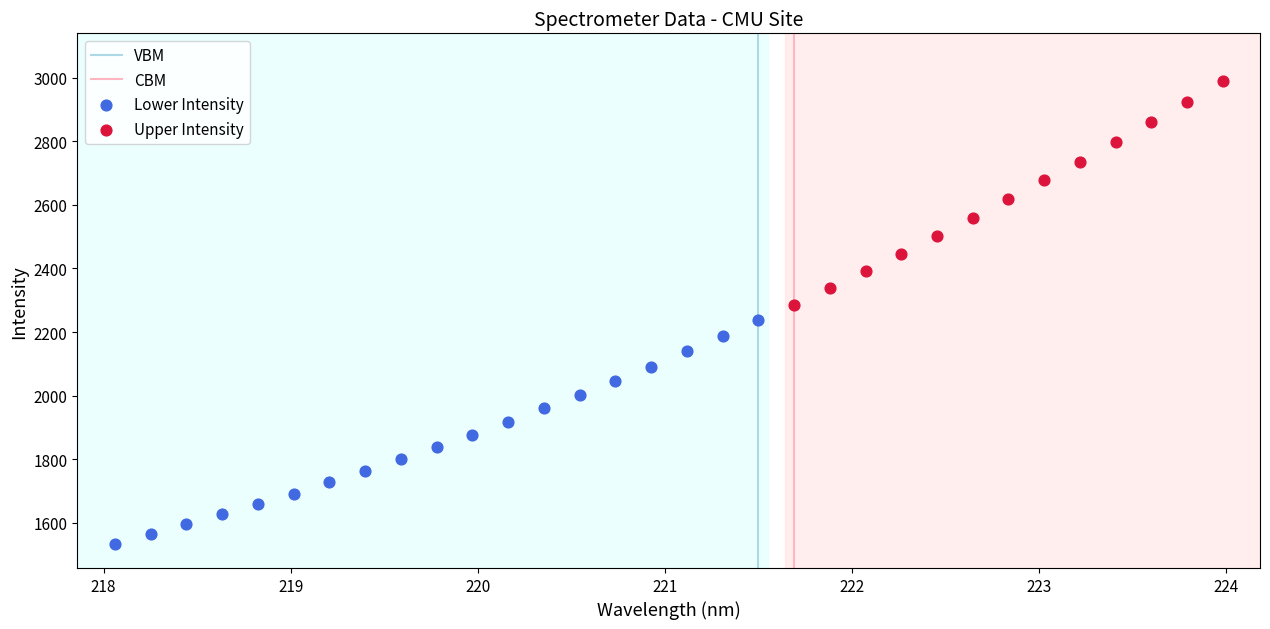

Which series contains the highest Y value?

Upper Intensity